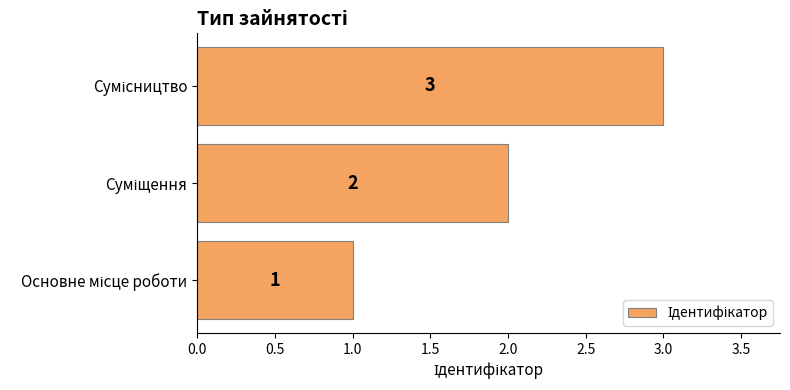

What is the greatest value displayed?

3